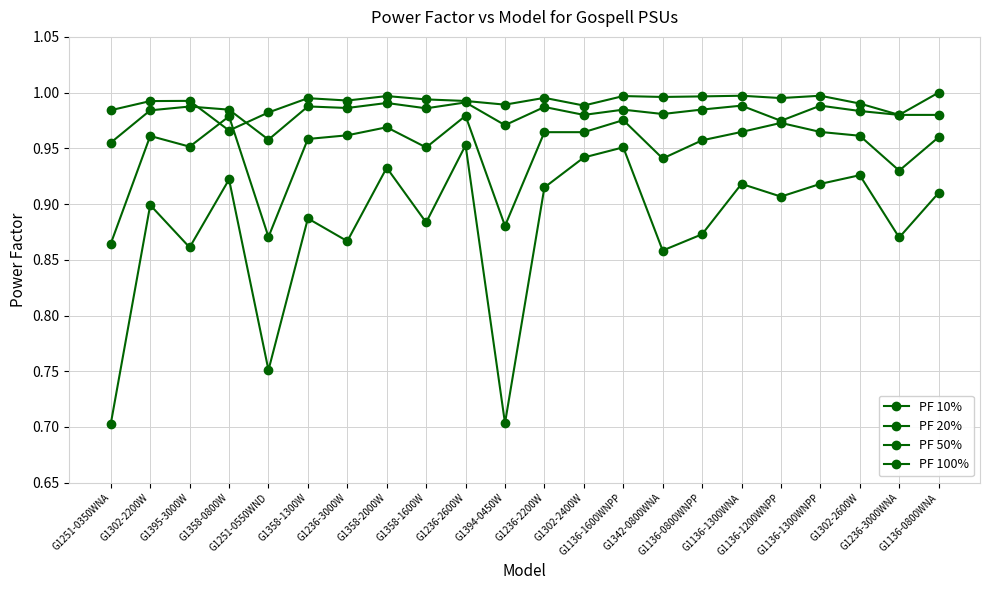

True or false: PF 10% and PF 100% intersect in this chart.

False